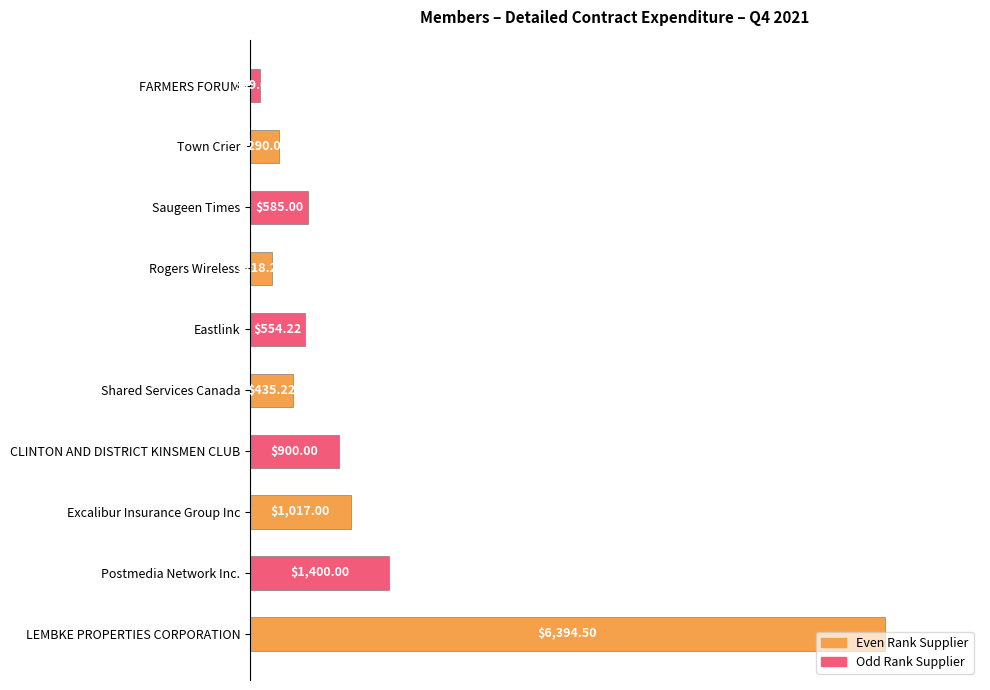

Does the chart contain any negative values?

No